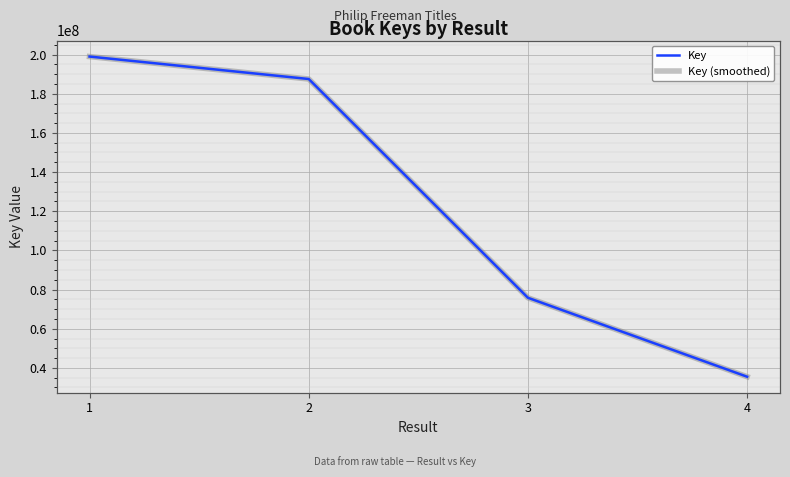

Is this an area chart (filled region under the line)?

No